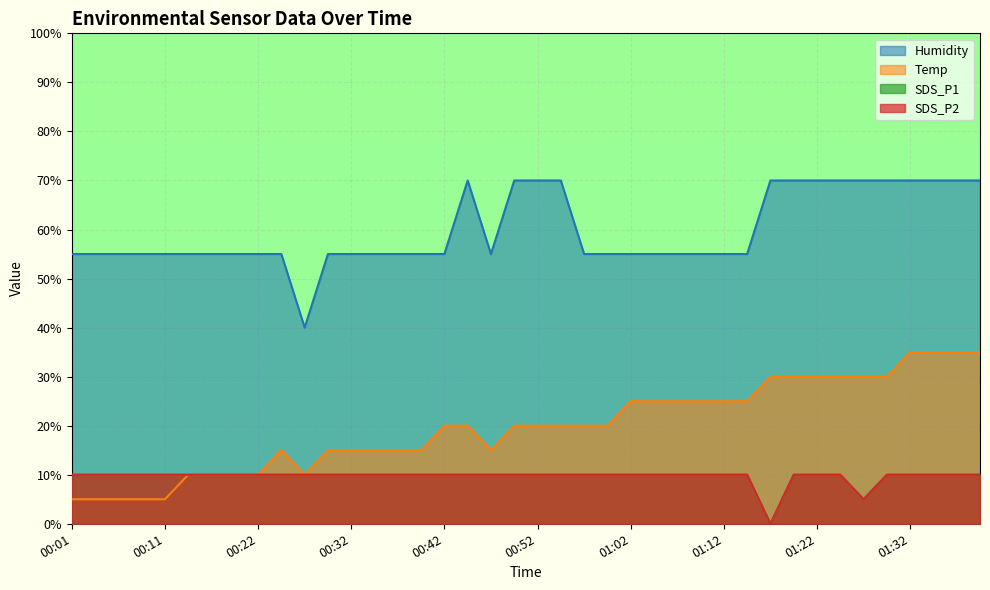

Rank the series at 00:52 from highest to lowest value.

Humidity, Temp, SDS_P1, SDS_P2